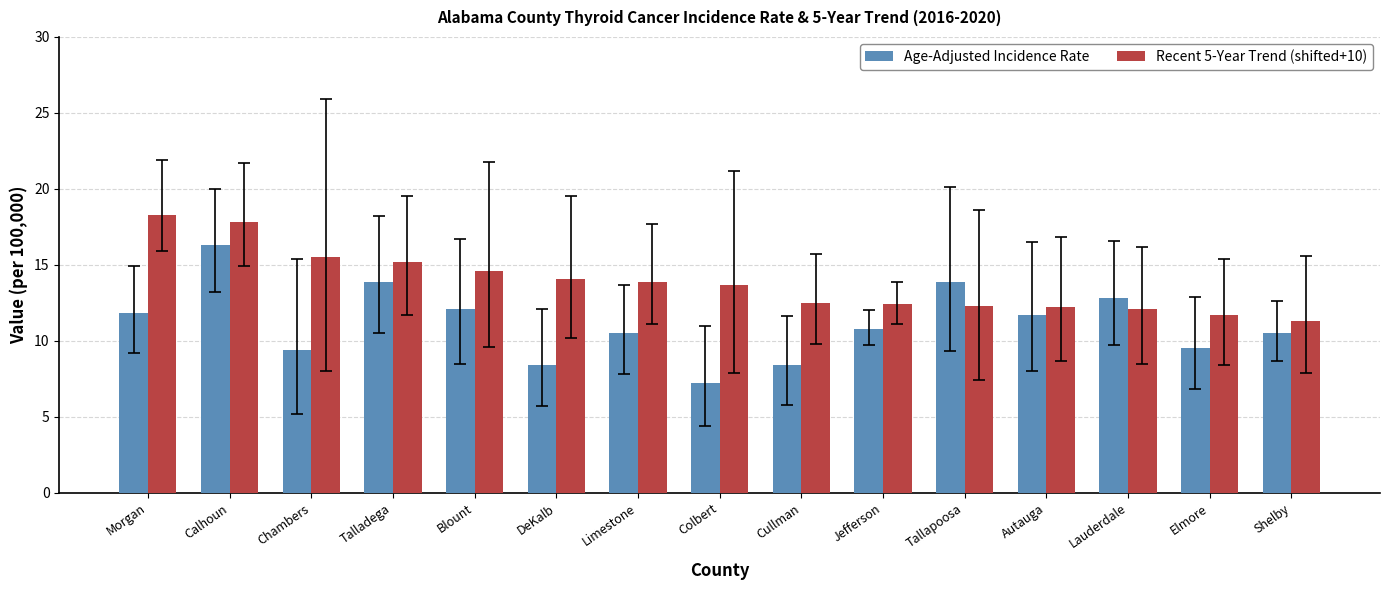

Which series changed the most between Talladega and Lauderdale?

Recent 5-Year Trend (shifted+10)